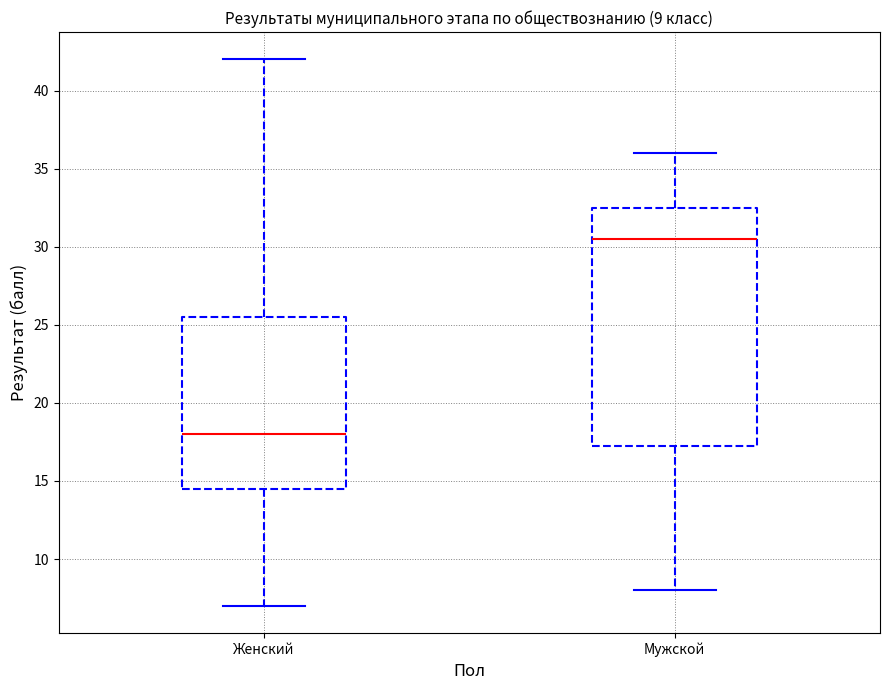

Which box's median line is the lowest?

Женский